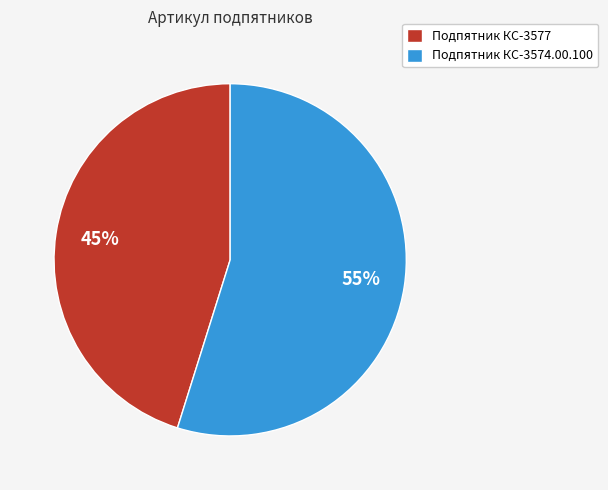

Does Подпятник КС-3577 account for over 50% of the chart?

No